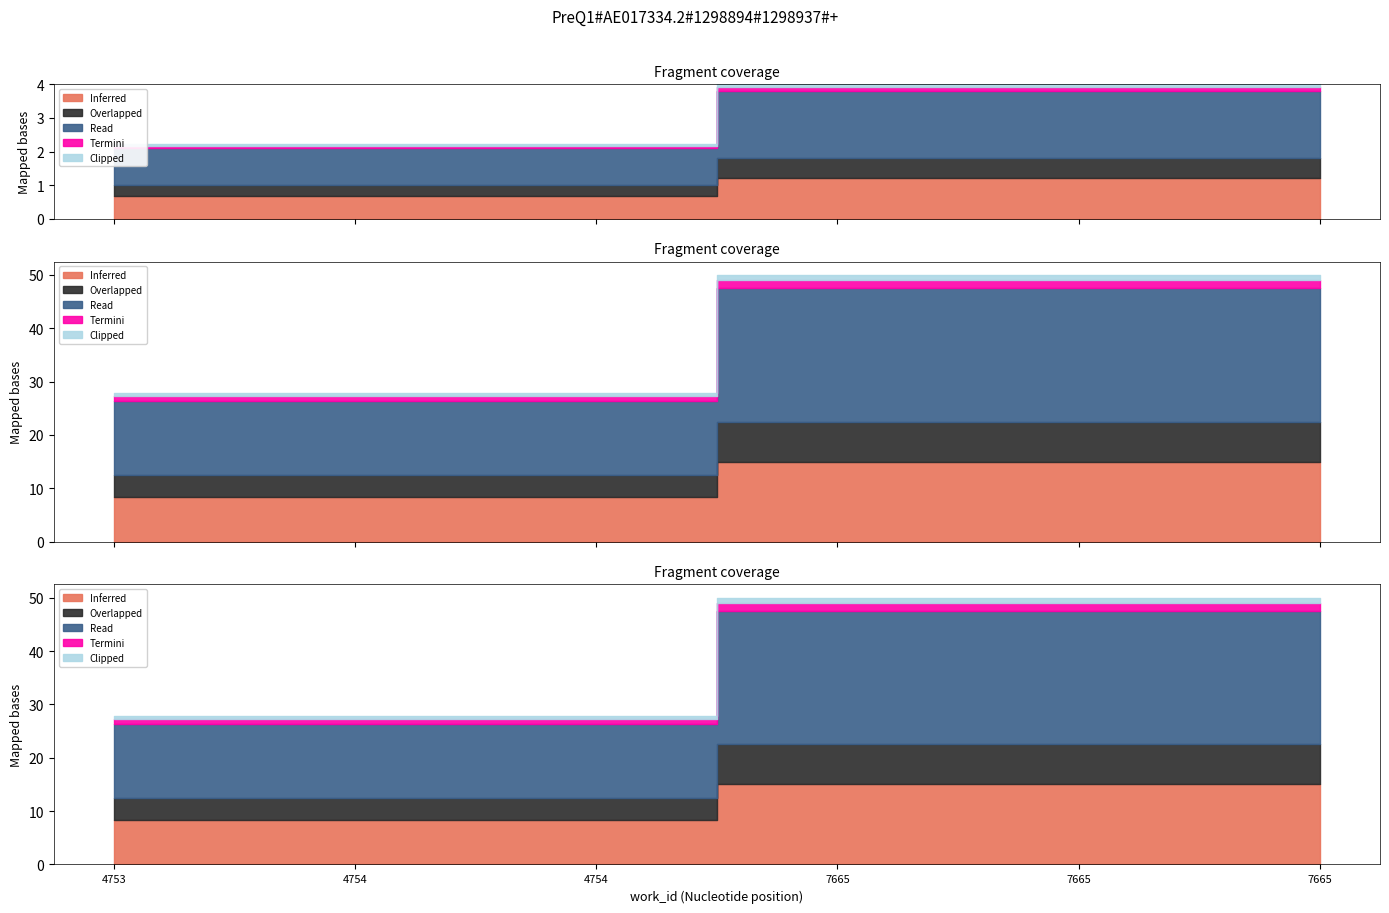

Which category has the lowest value across all series?

4753